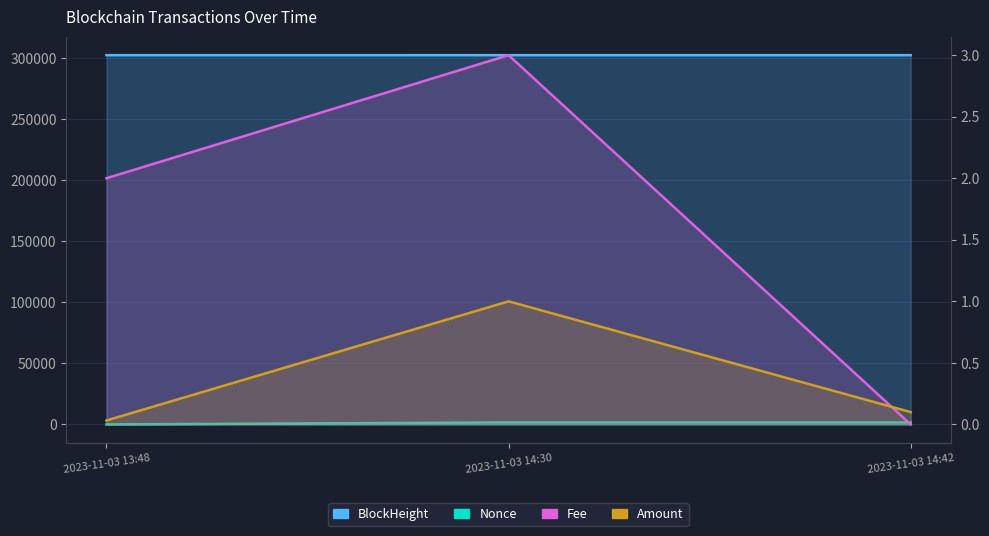

How many values in Nonce are above zero?

2